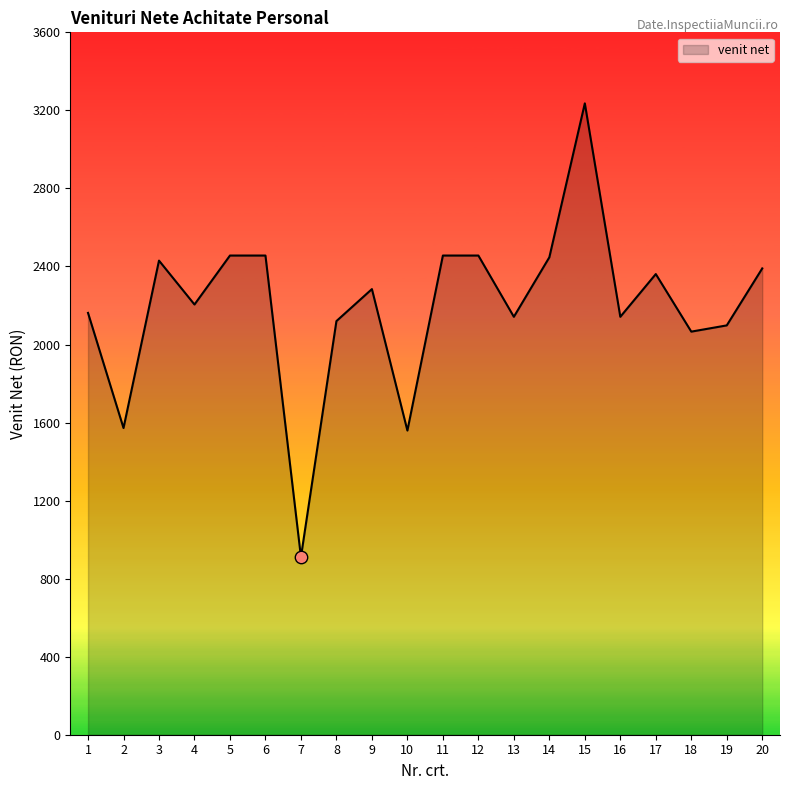

What is the change in value from 5 to 8?

-336